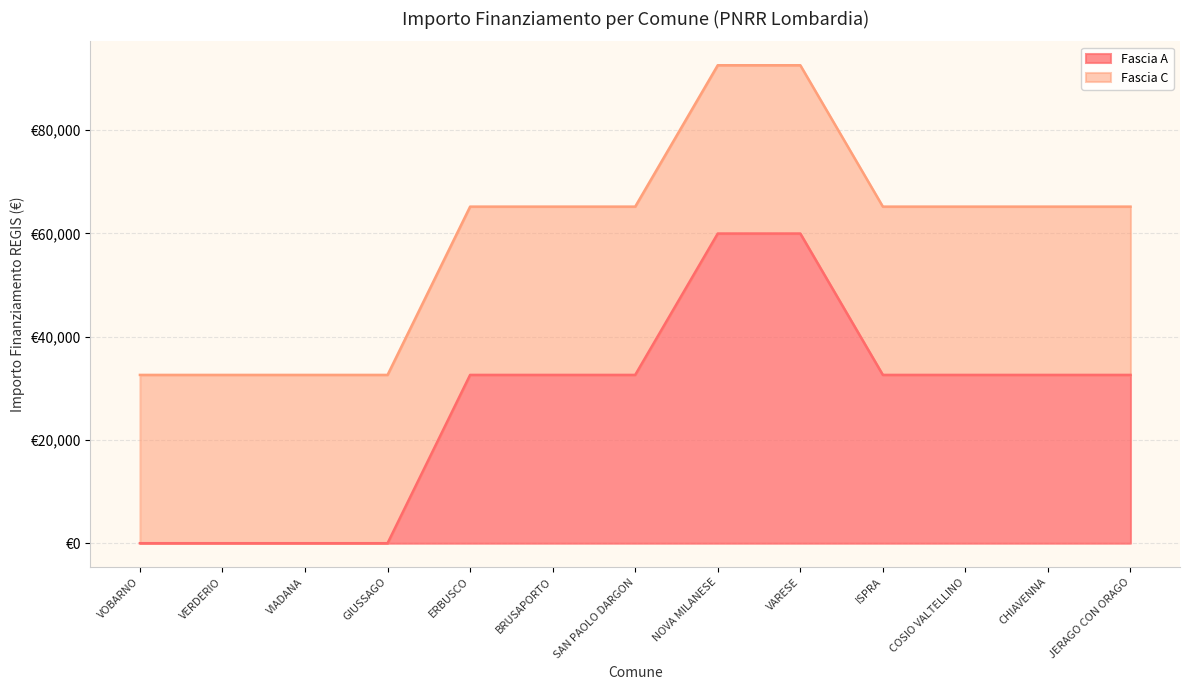

What is the approximate value at COSIO VALTELLINO, to the nearest 100?

32600